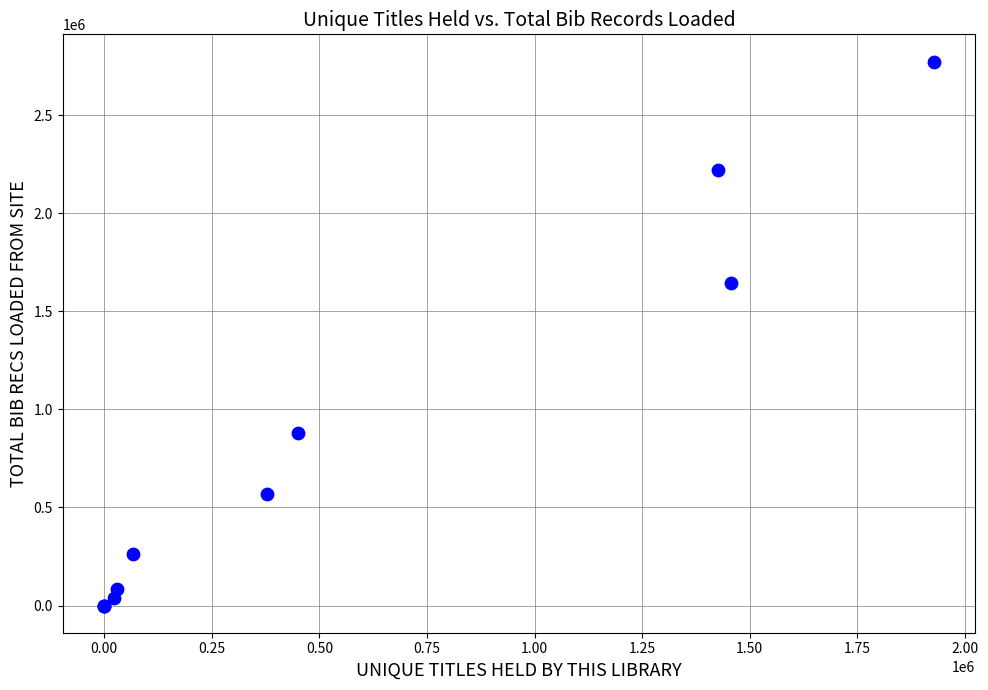

What Y value in the scatter plot is closest to 1387014?

1642454